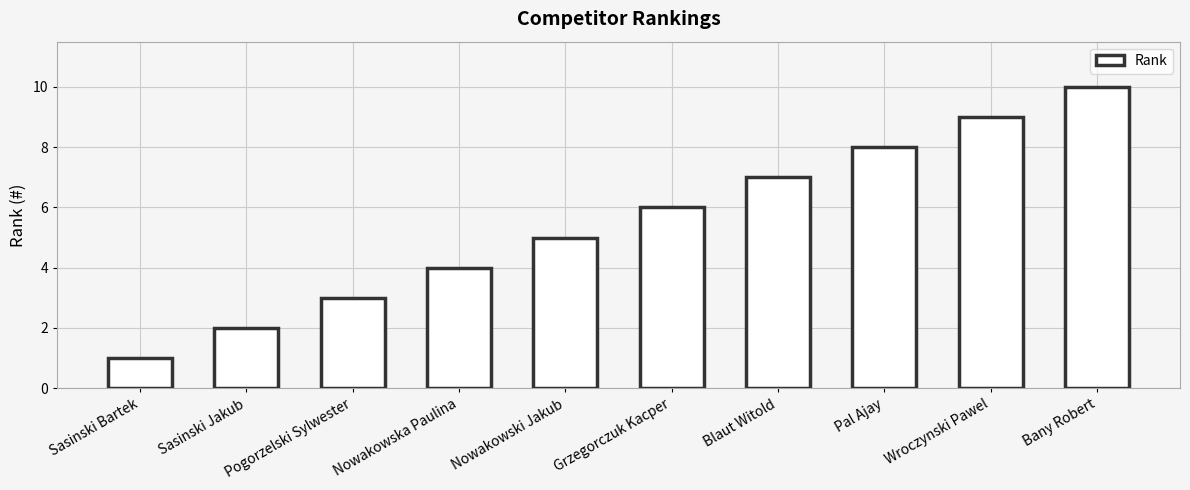

At which category does the chart reach its peak across all series?

Bany Robert